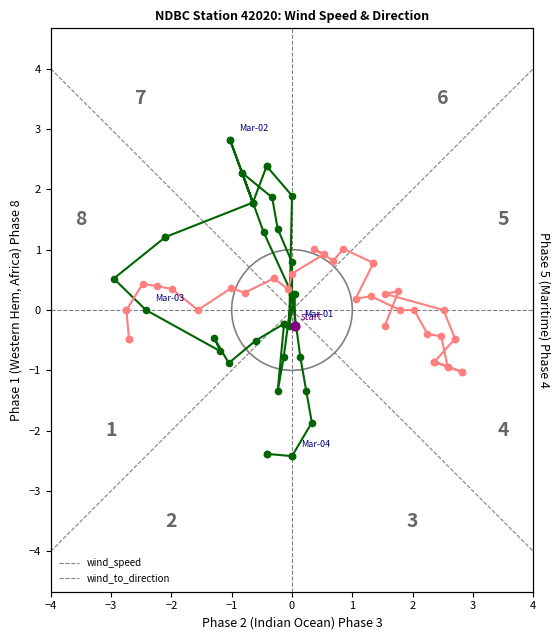

Is the value of wind_to_direction at 34 greater than the value of wind_speed at 13?

No